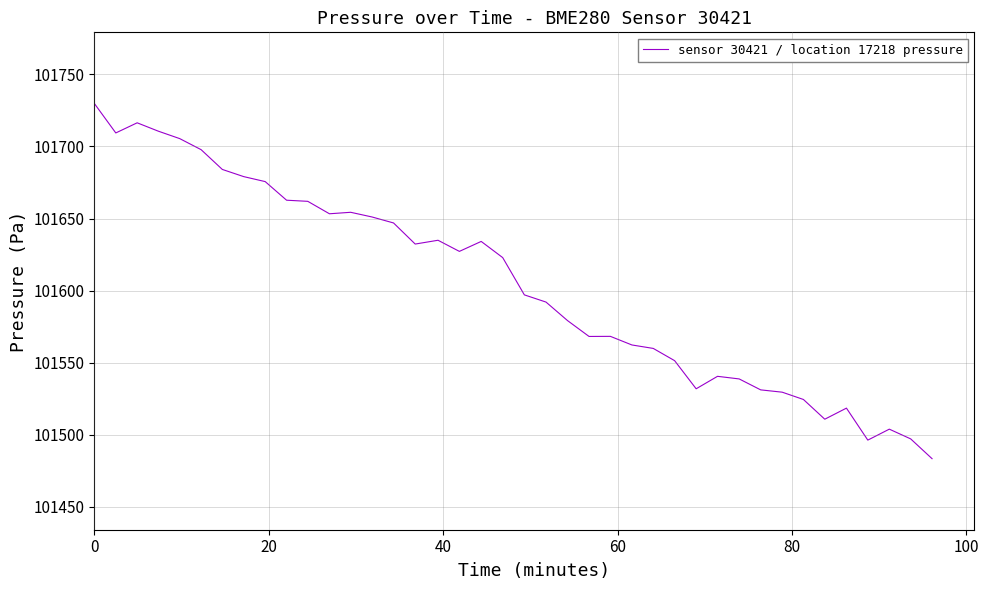

What is the smallest value displayed?

101483.4